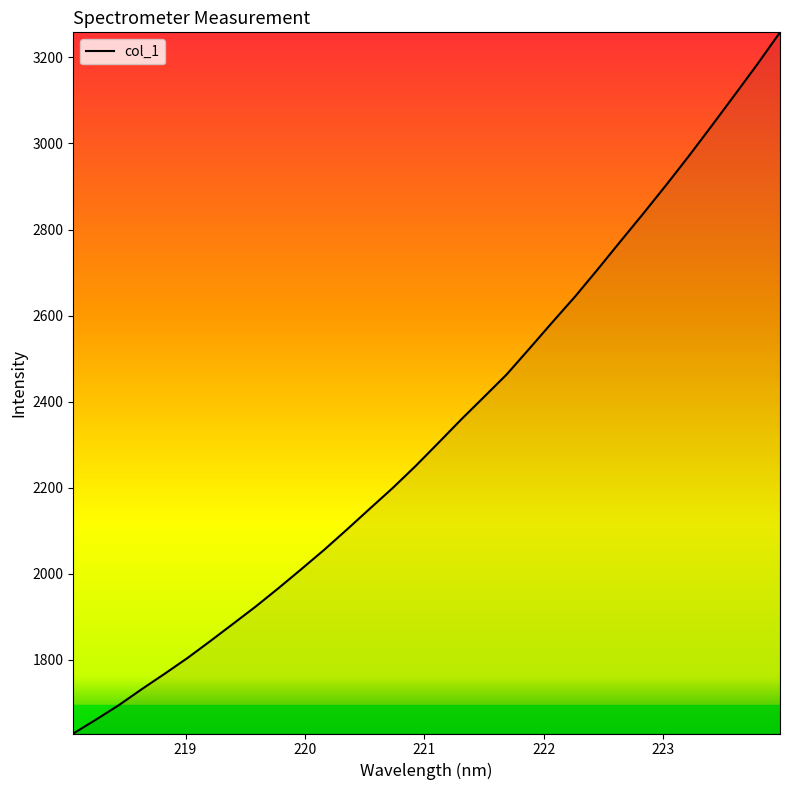

What is the greatest value displayed?

3258.4